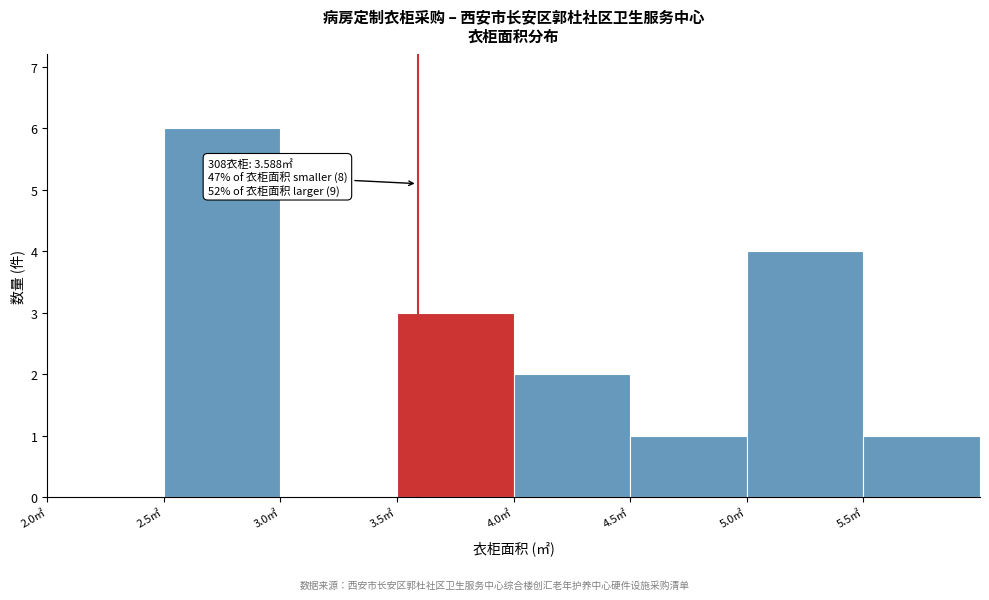

Which range on the x-axis has the tallest bar?

2.5 to 3.0